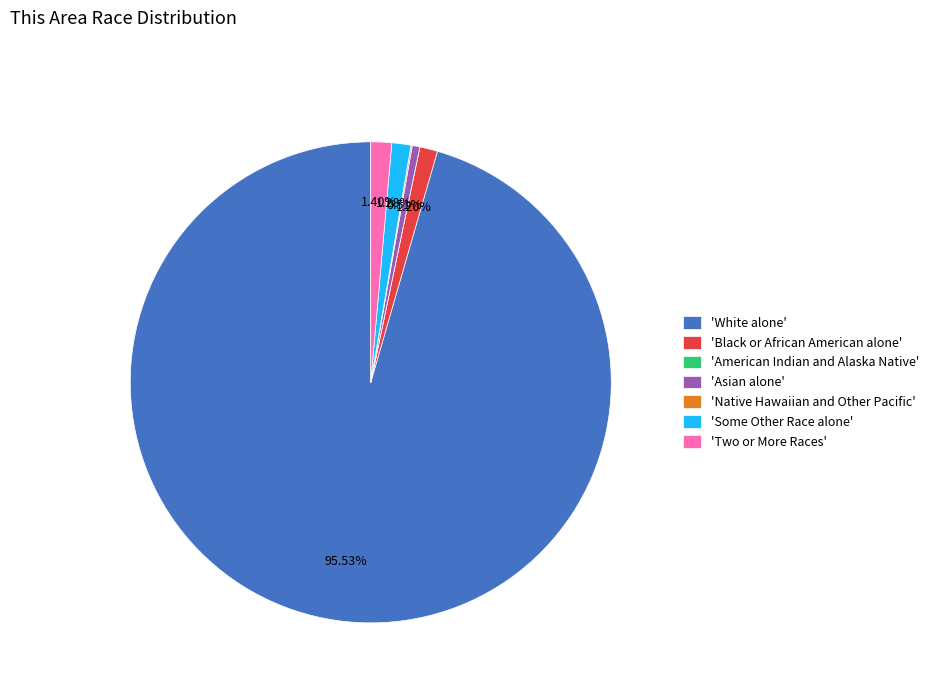

Approximately how many times larger is the value at 'Asian alone' compared to 'Two or More Races'?

0.4